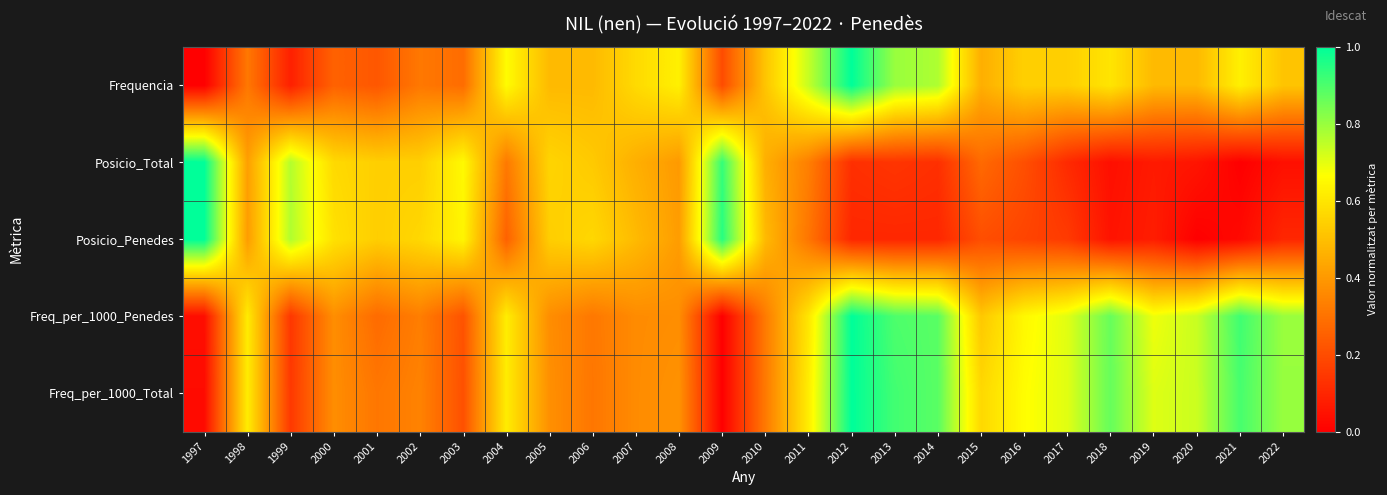

What is the spread (max minus min) of values at 2011?

0.4